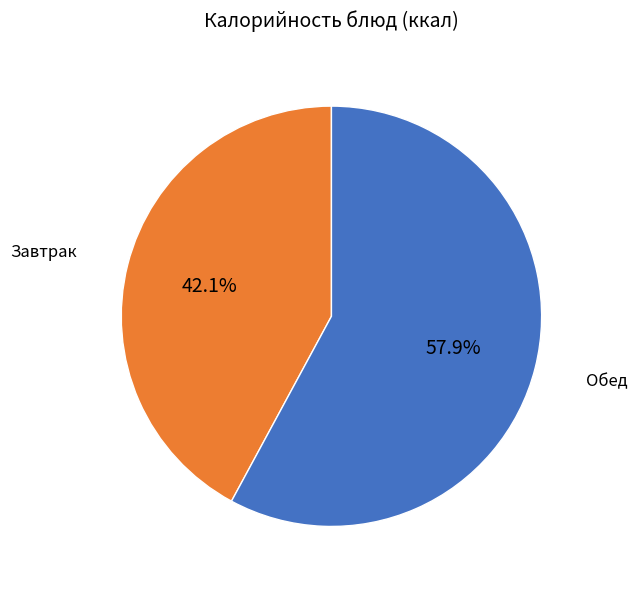

Does any single category account for the majority?

Yes